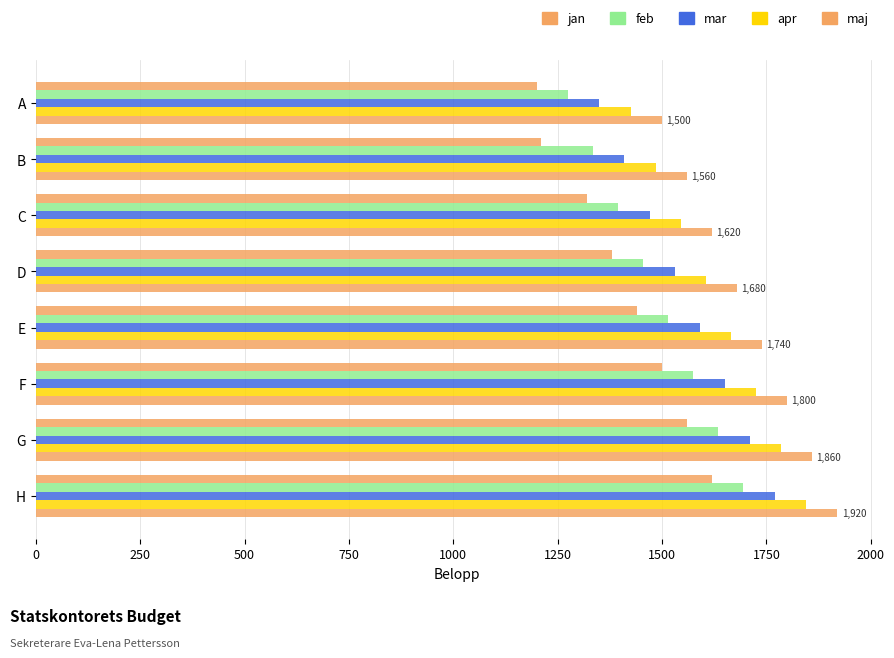

How many distinct data groups are displayed?

5